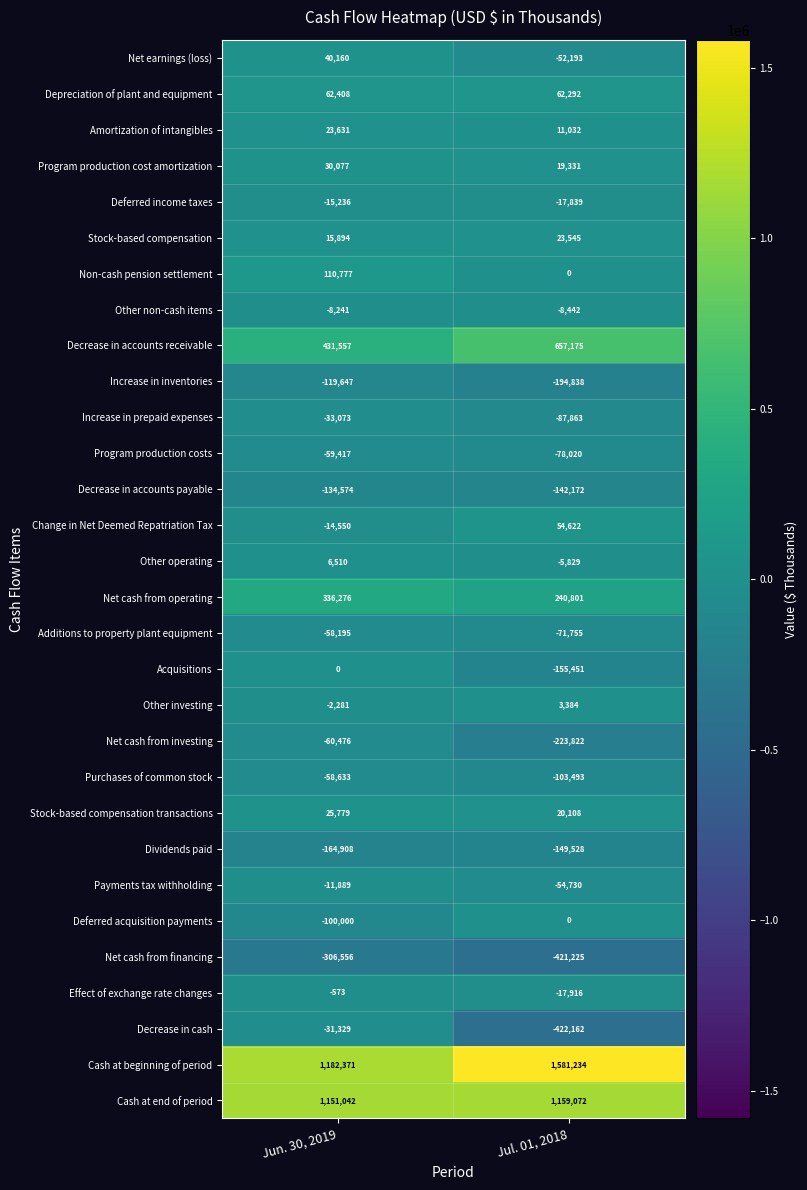

What is the average value of the Dividends paid series?

-157218